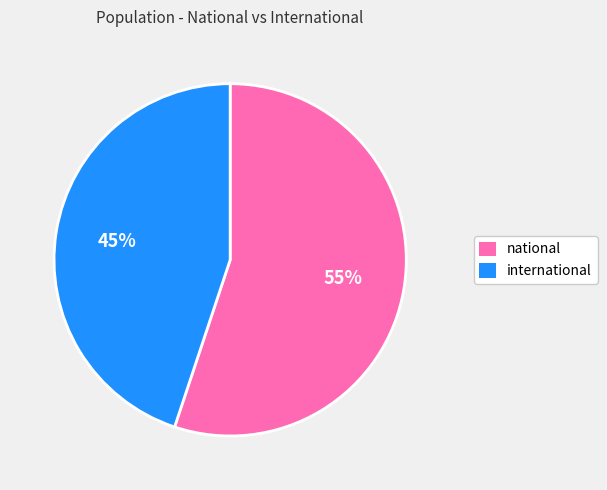

Rank the categories by value from highest to lowest.

national, international